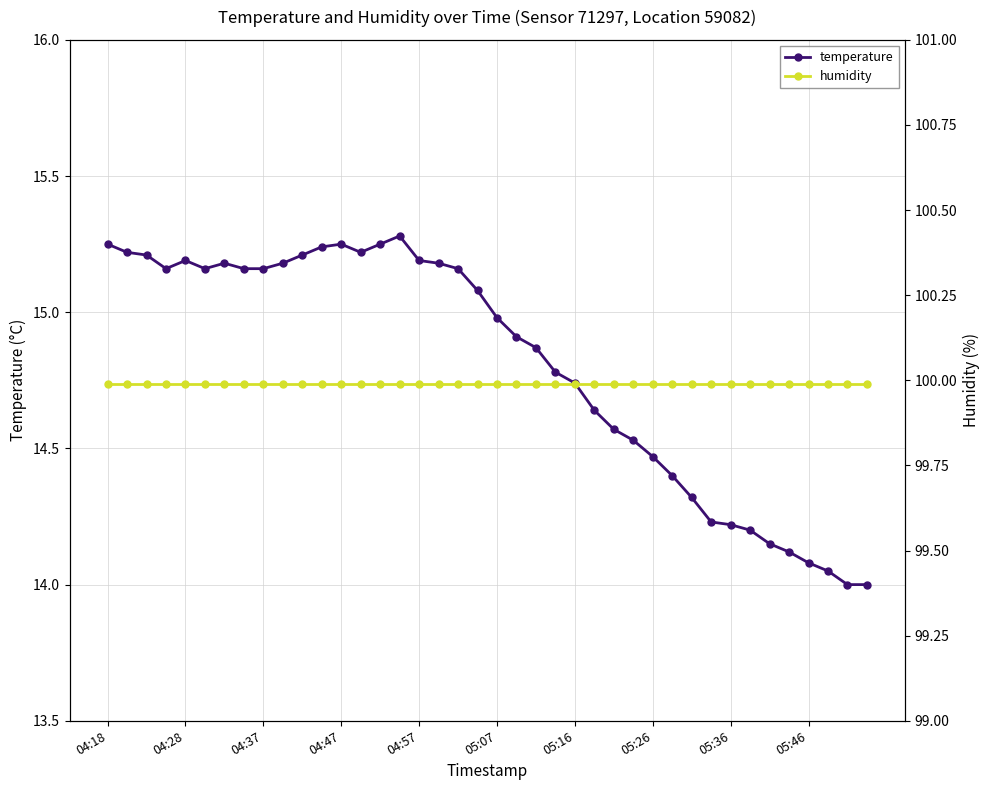

Rank the series at 25 from highest to lowest value.

humidity, temperature